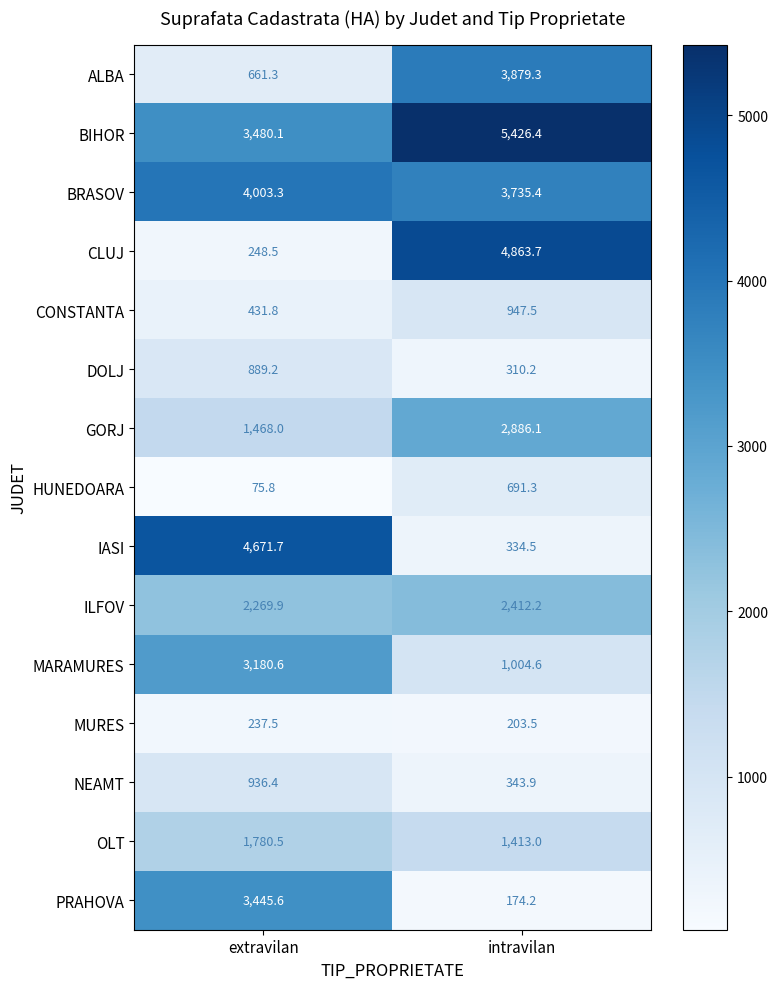

At intravilan, list the series in order from largest to smallest.

BIHOR, CLUJ, ALBA, BRASOV, GORJ, ILFOV, OLT, MARAMURES, CONSTANTA, HUNEDOARA, NEAMT, IASI, DOLJ, MURES, PRAHOVA